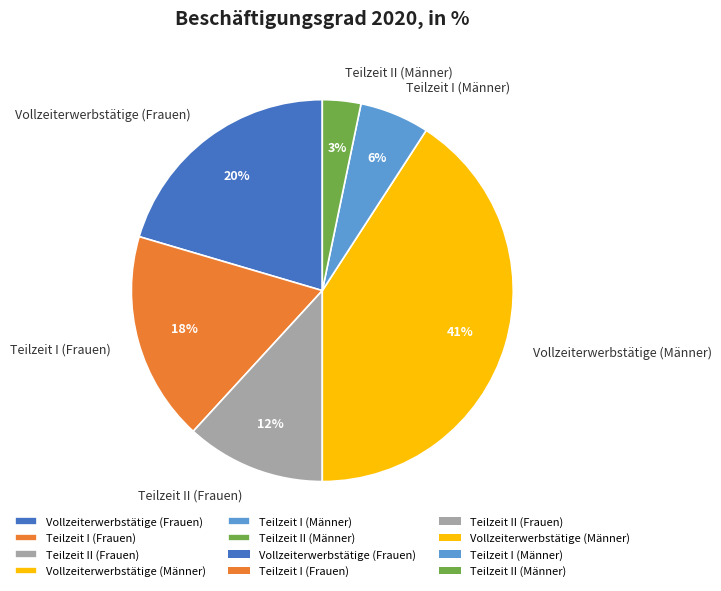

How many segments does this pie chart have?

6